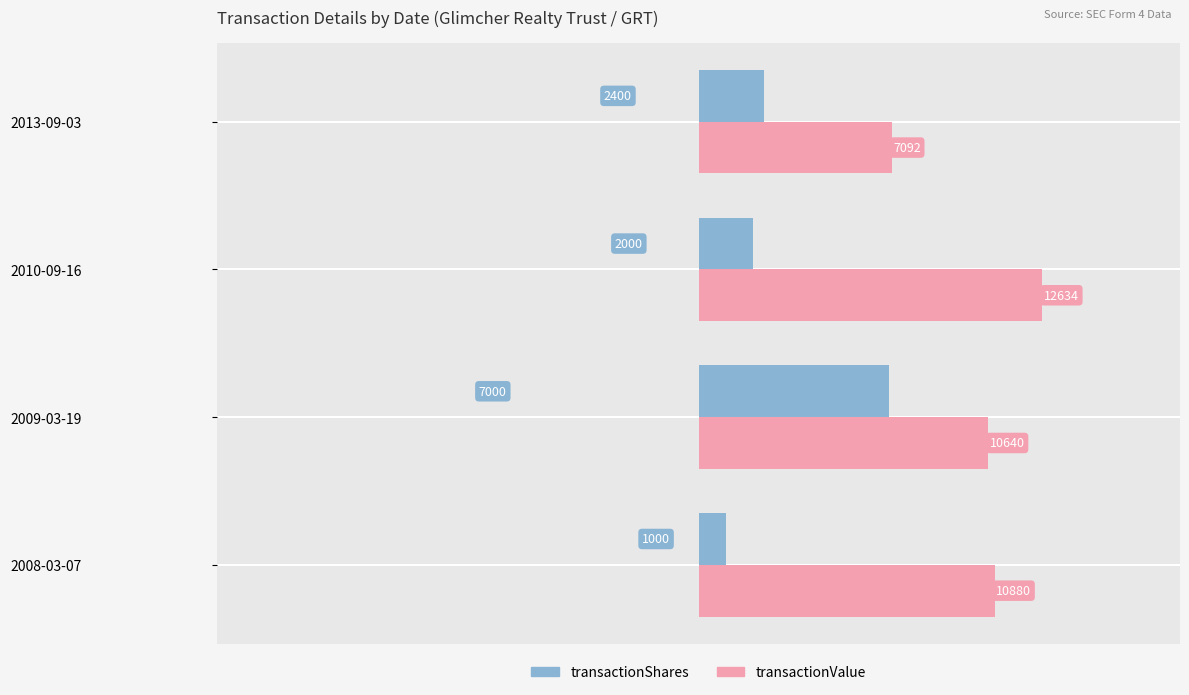

Which series changed the most between 2009-03-19 and 2013-09-03?

transactionShares